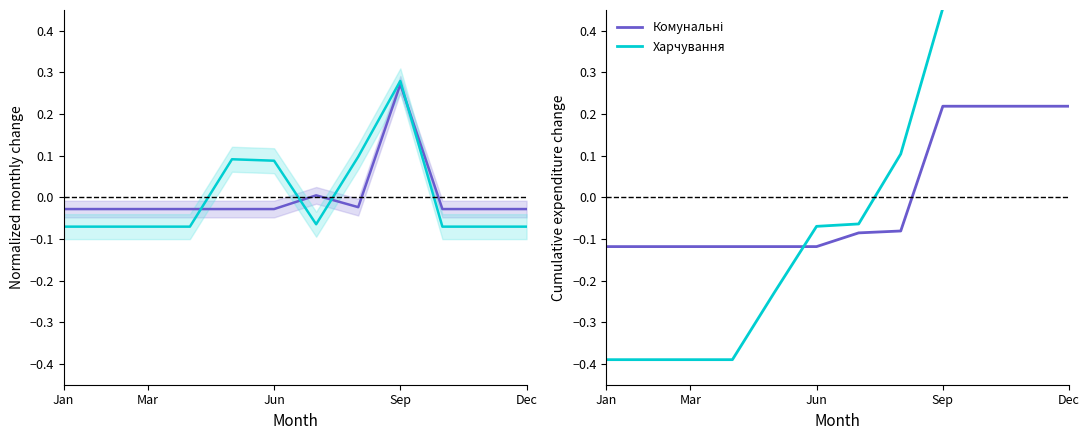

How many negative values does the Харчування та продукти series have?

8